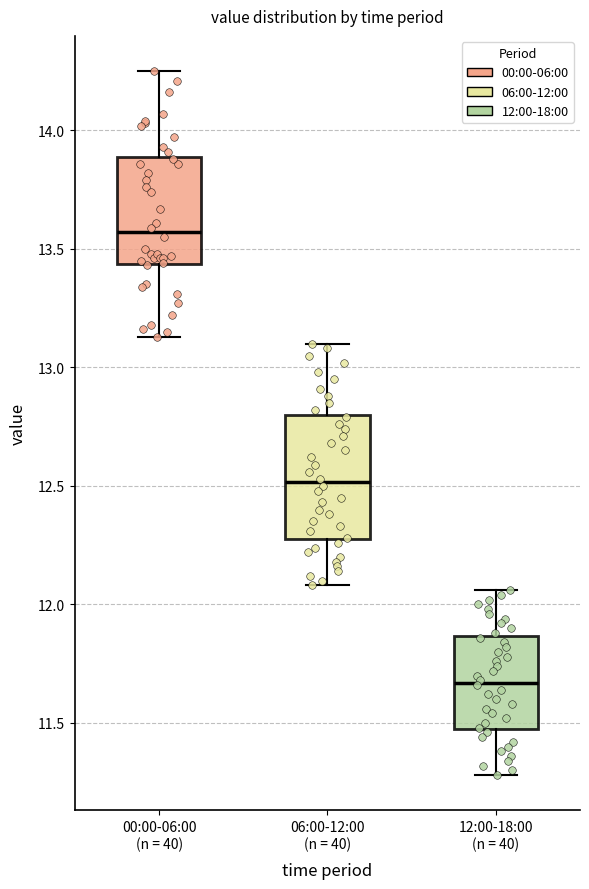

Reading left to right, read every box against the y-axis: the position of its median line, the range the box covers, and the ends of its whiskers. The values are not printed on the chart, so give them approximately, as read against the axis.

00:00-06:00 (n = 40): median 13.55, box 13.45 to 13.90, whiskers 13.15 to 14.25
06:00-12:00 (n = 40): median 12.50, box 12.30 to 12.80, whiskers 12.10 to 13.10
12:00-18:00 (n = 40): median 11.65, box 11.50 to 11.85, whiskers 11.30 to 12.05